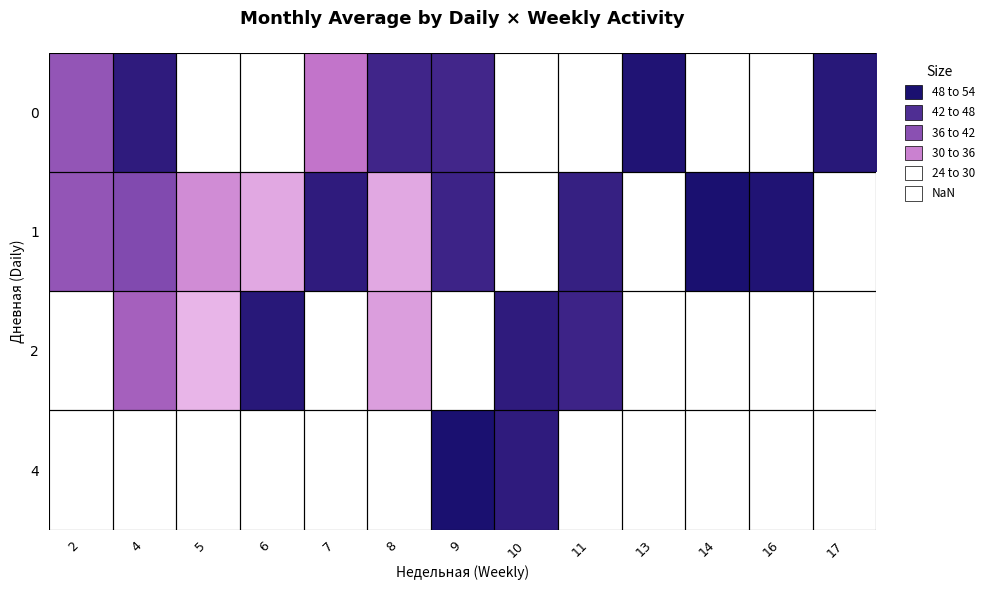

List the labels in order of 1 value, smallest first.

6, 8, 5, 2, 4, 9, 11, 7, 10, 13, 16, 14, 17